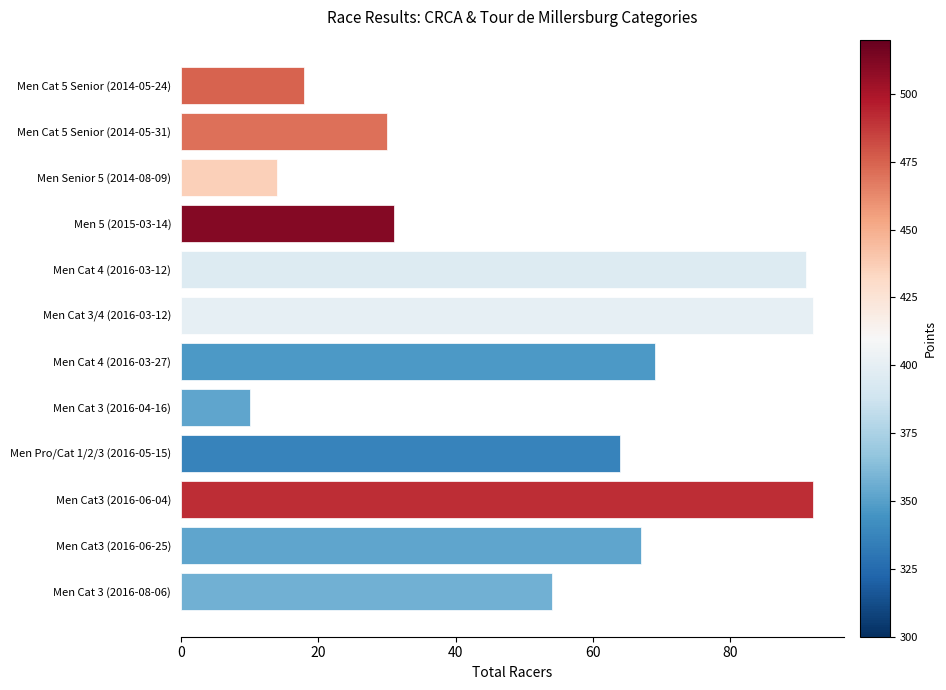

True or false: the data shows 30 at Men Cat 5 Senior (2014-05-31).

True